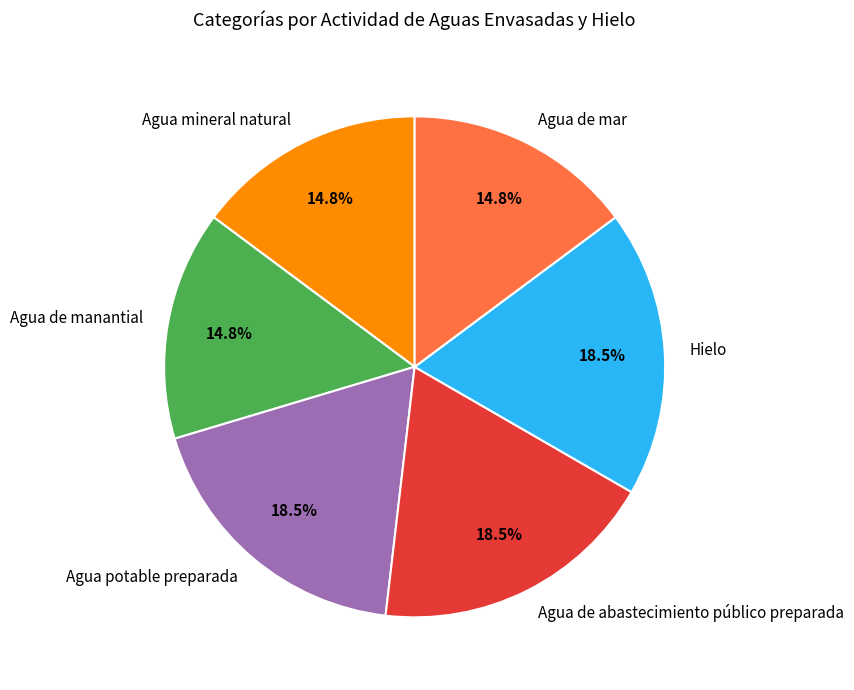

Count the number of slices in the pie.

6